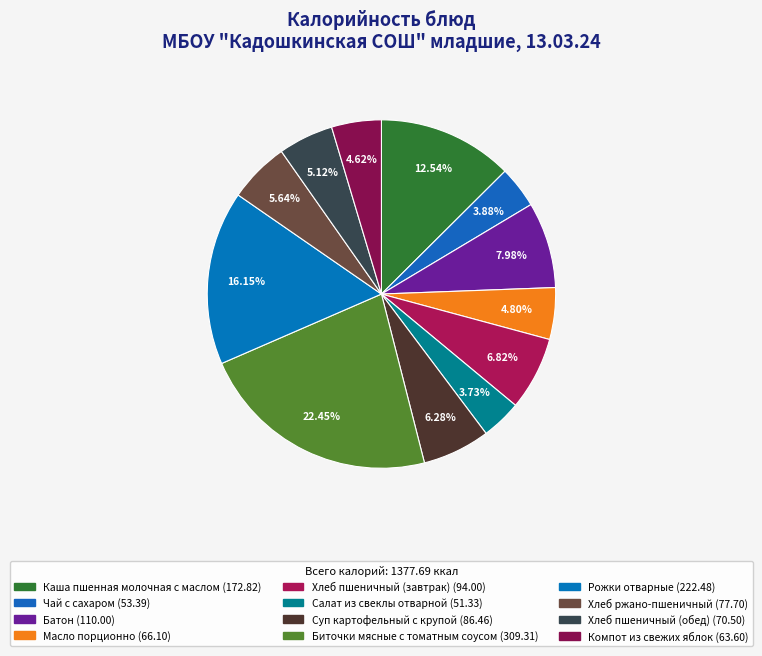

How many slices are in this pie chart?

12